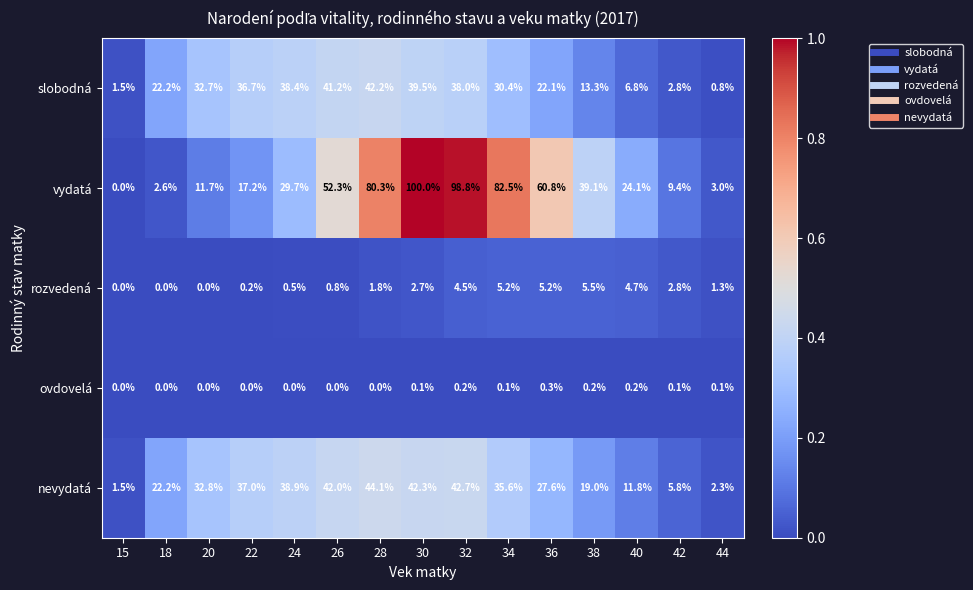

Where does the nevydatá series first go above 32?

20